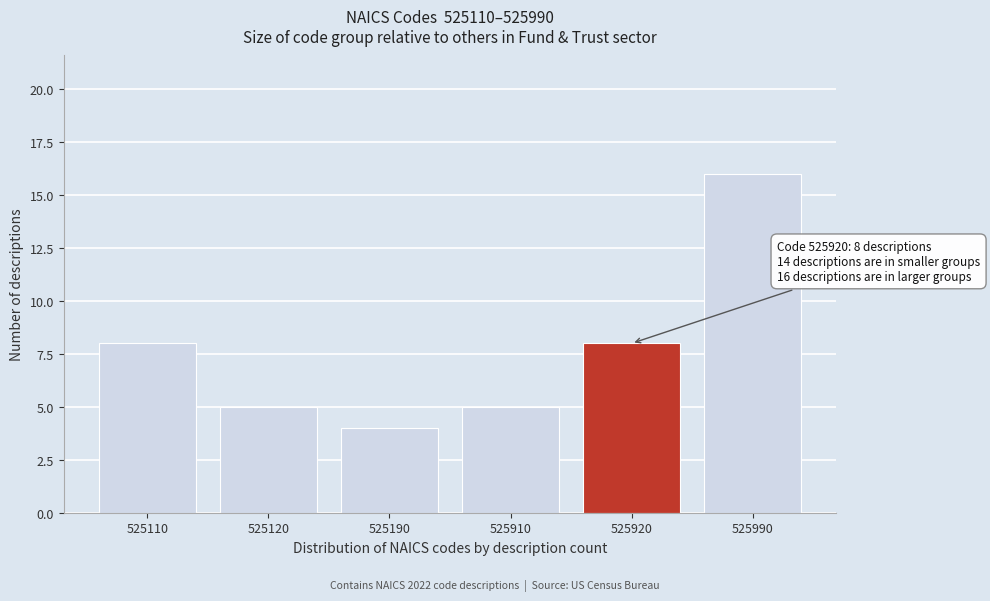

Reading left to right, list all the values displayed in this chart.

8	5	4	5	8	16